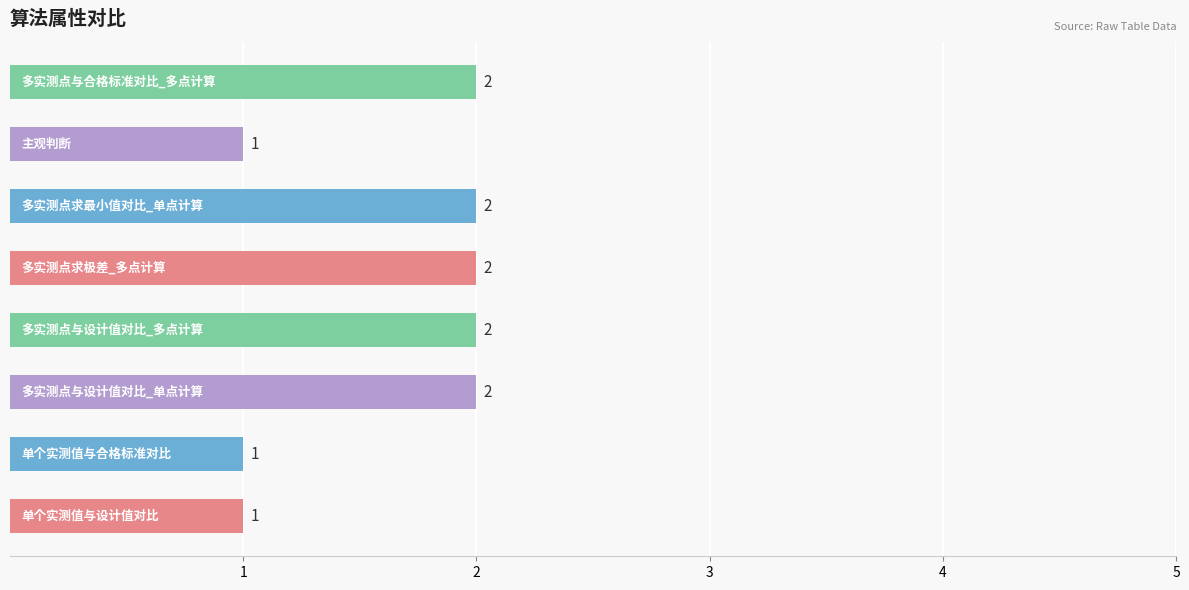

Count the values in the range 1 to 2.

8